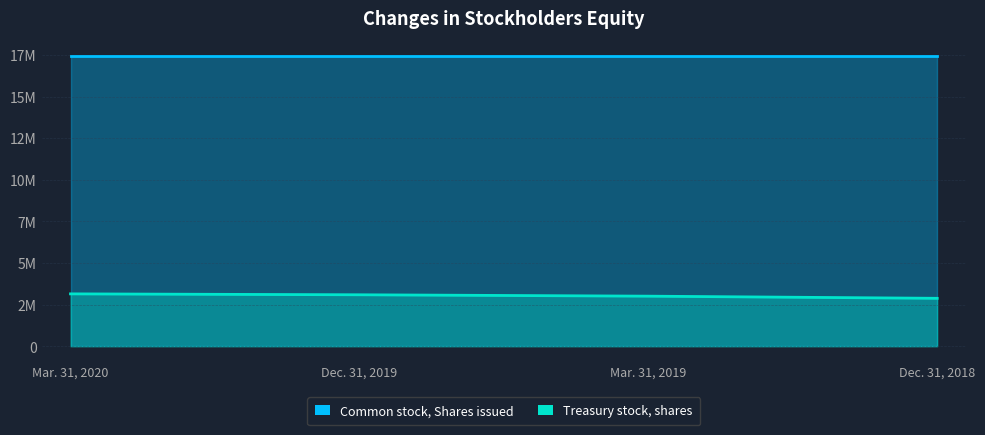

Rank the categories by value from highest to lowest.

Mar. 31, 2020, Dec. 31, 2019, Mar. 31, 2019, Dec. 31, 2018